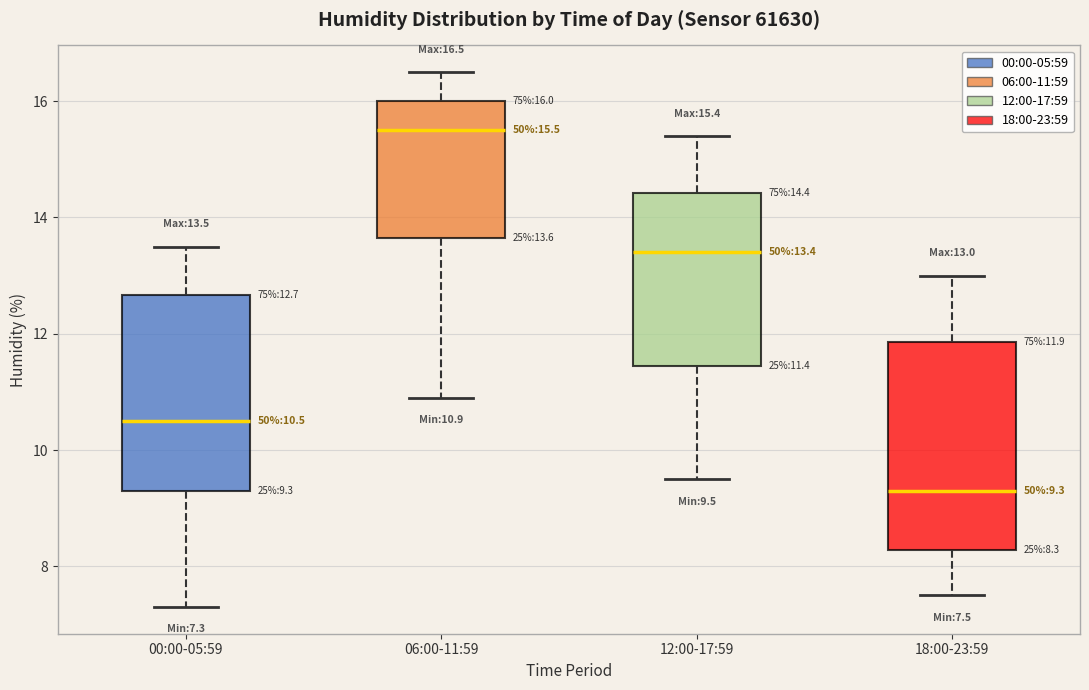

Which box has the highest median line?

06:00-11:59